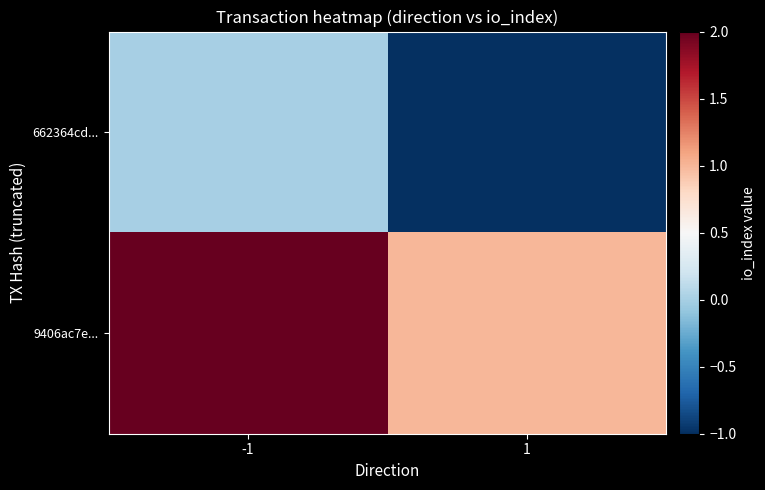

Reading left to right, list all the values displayed in this chart.

662364cd...: -1=0	1=-1
9406ac7e...: -1=2	1=1